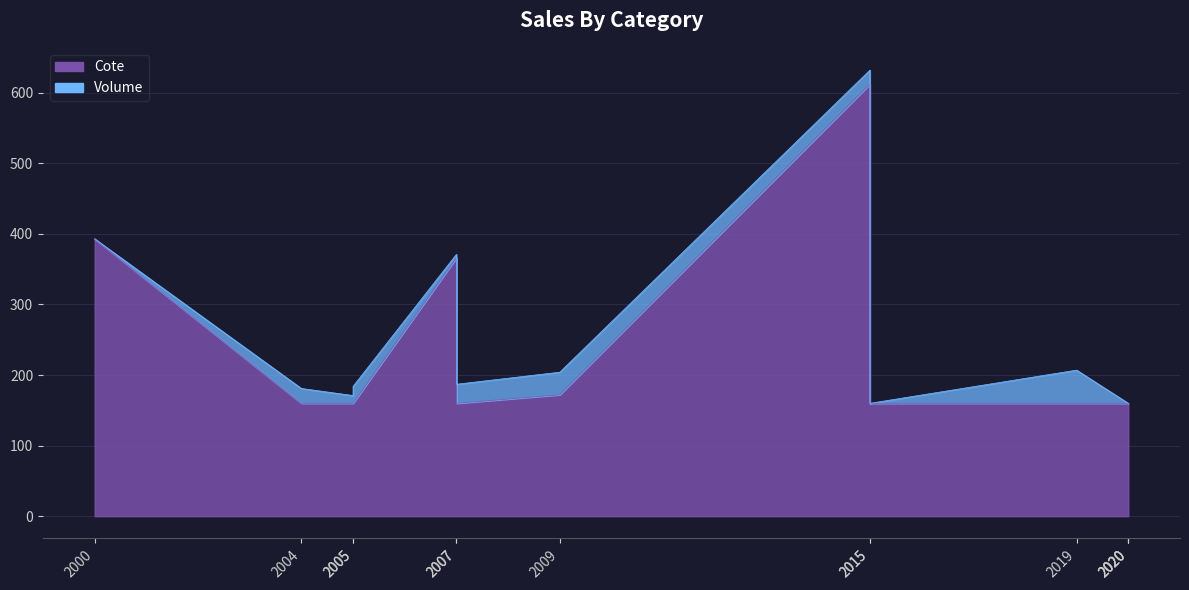

What is the maximum value shown in the chart?

612.0